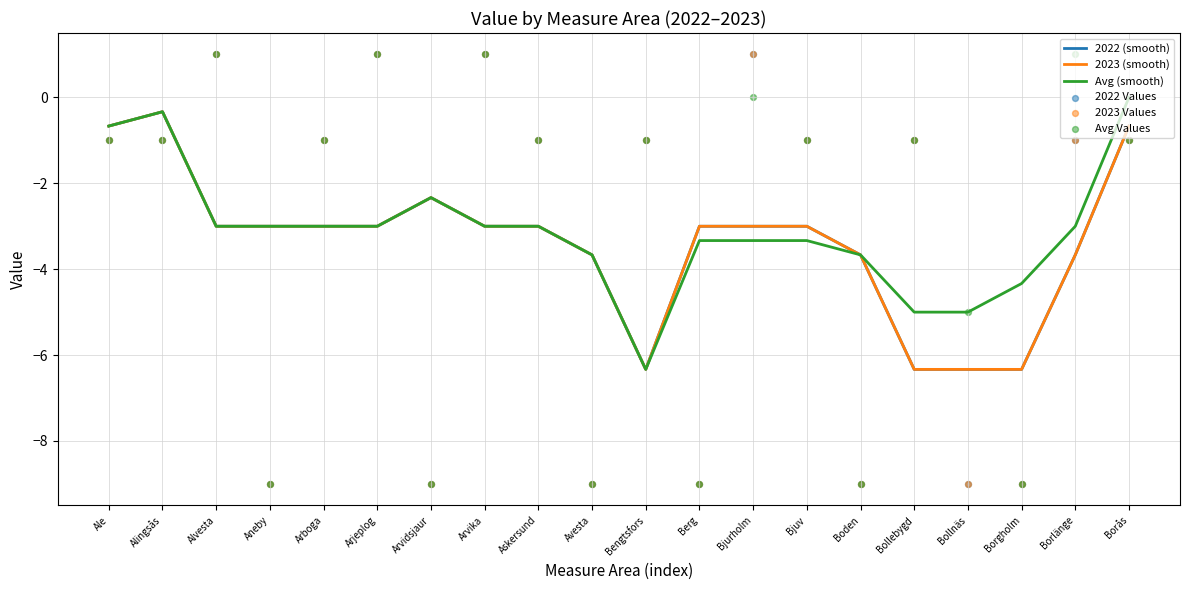

Is the value of Avg (smooth) at Aneby greater than the value of 2023 (smooth) at Arvika?

No